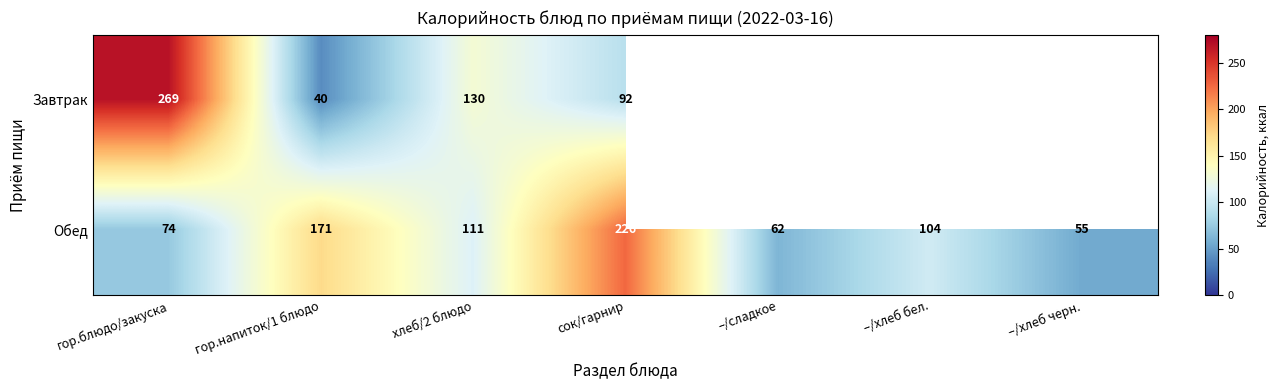

True or false: Обед has a value of 41 at –/сладкое.

False